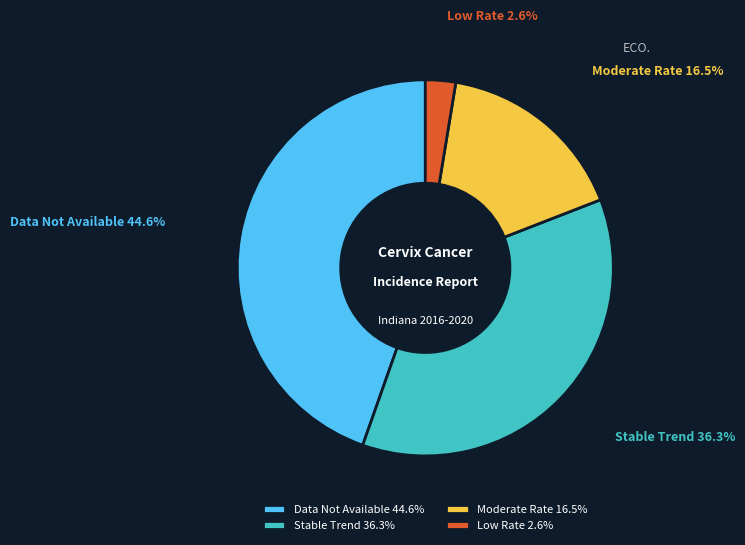

What is the total percentage of Low Rate 2.6% and Data Not Available 44.6%?

47.2%